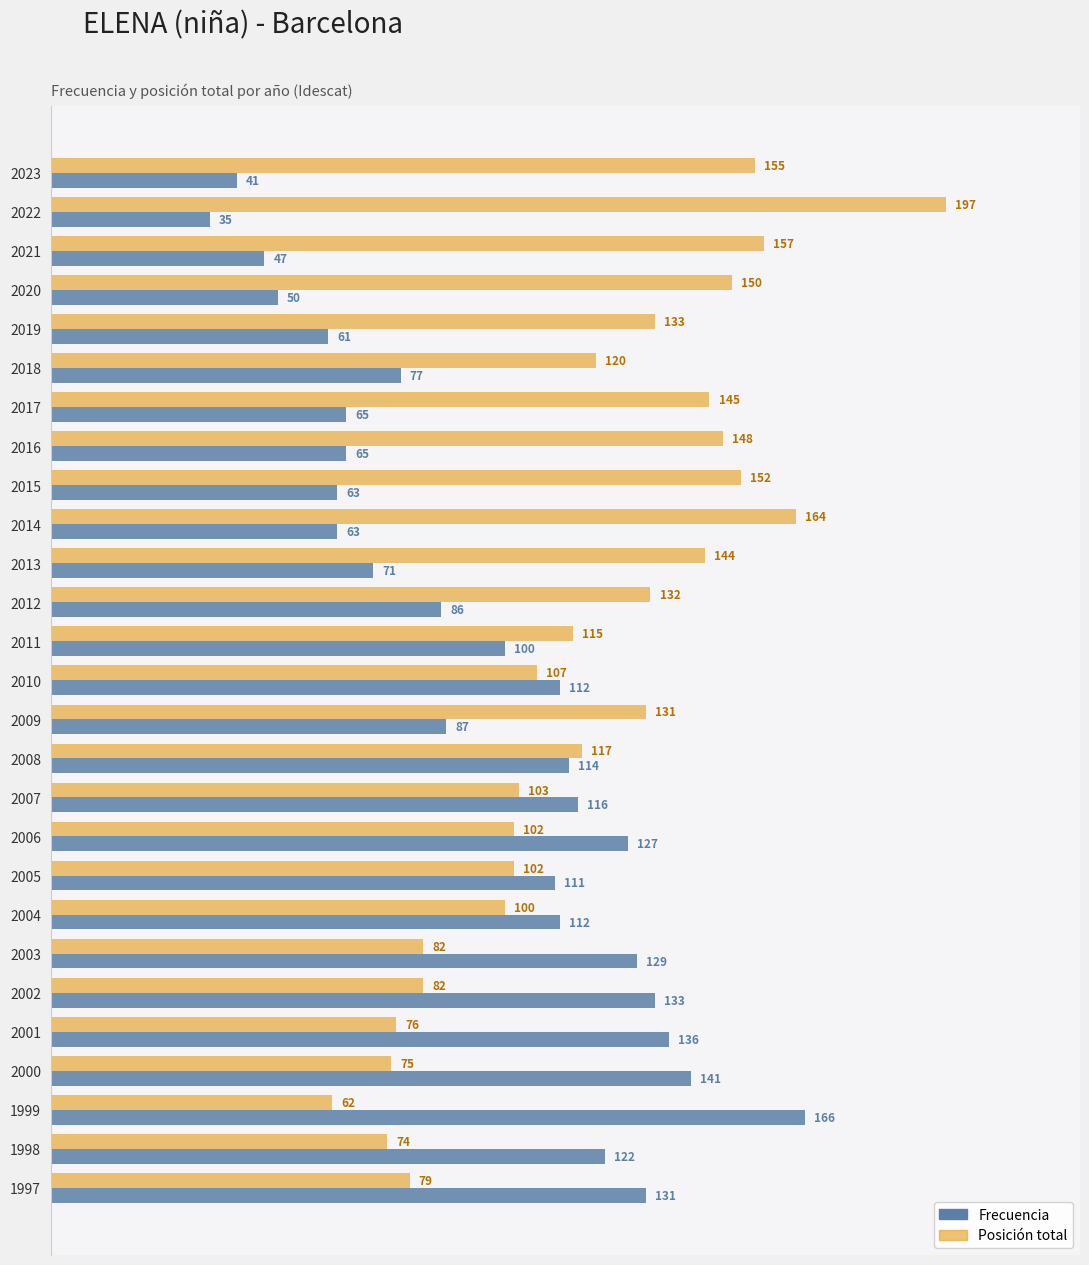

The Posición total series shows 132 at 2012. True or false?

True